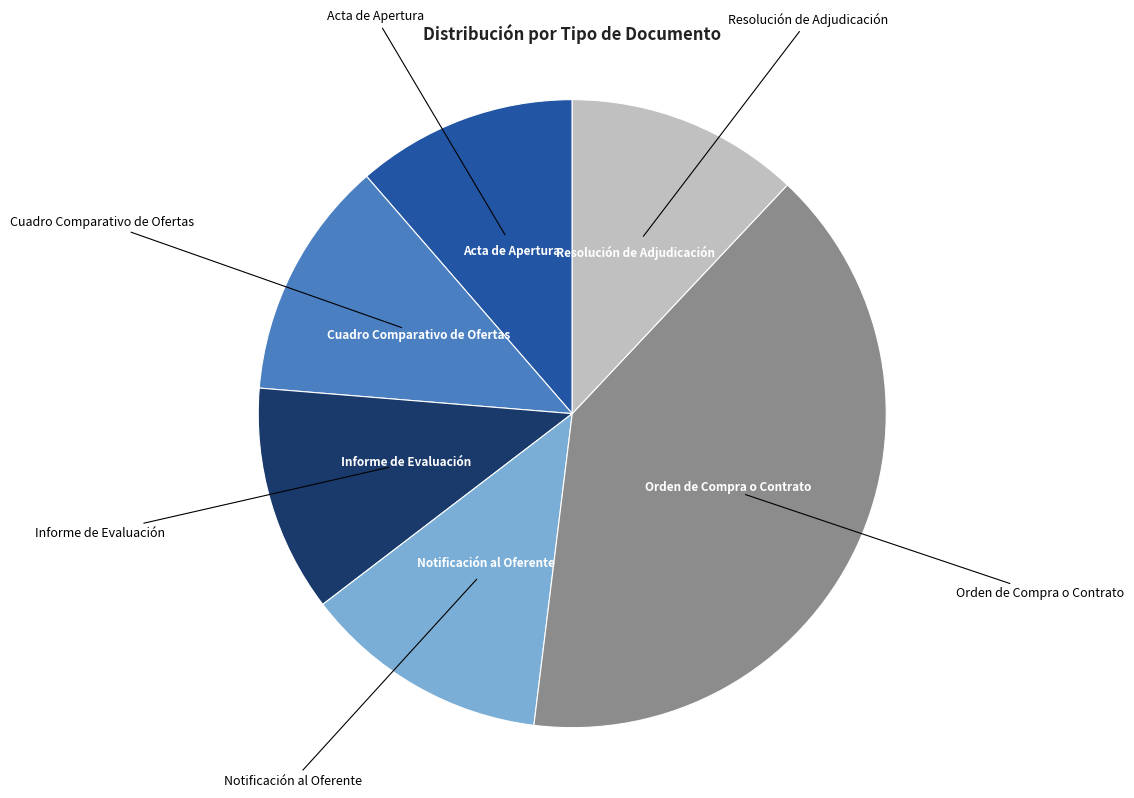

Is there a majority slice in this chart?

No